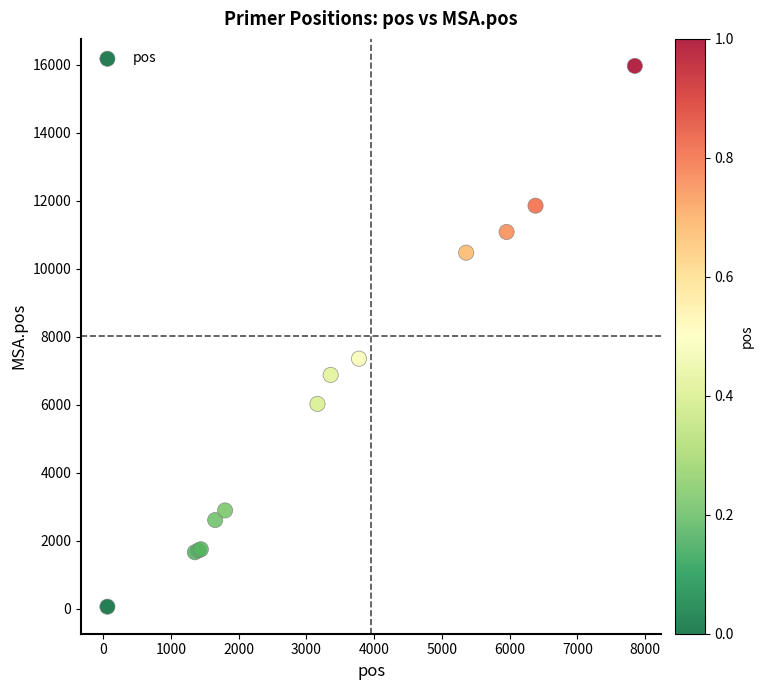

What Y value in the scatter plot is closest to 8012?

7354